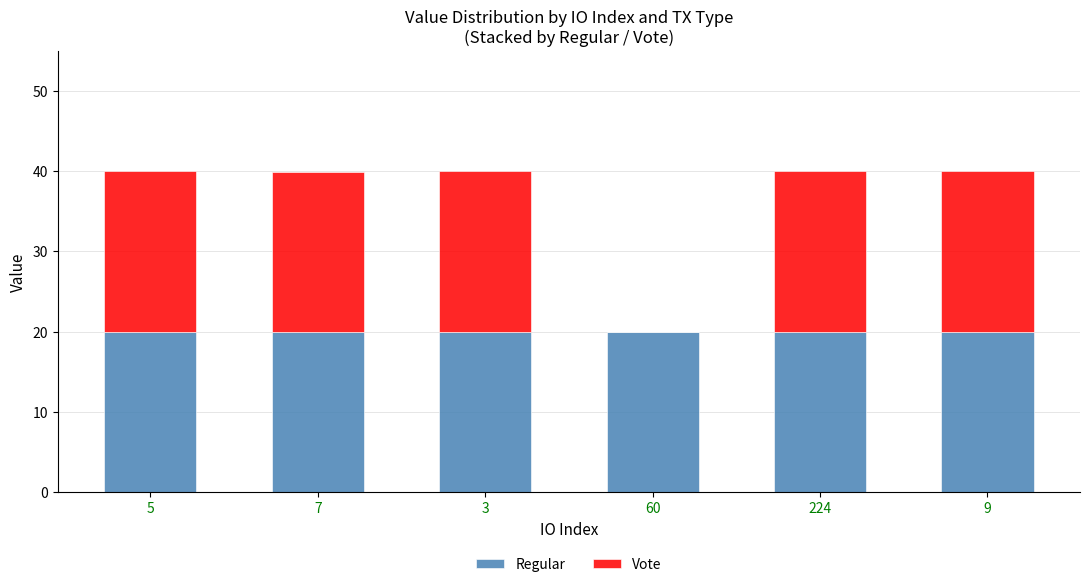

Does the chart contain stacked bars?

Yes